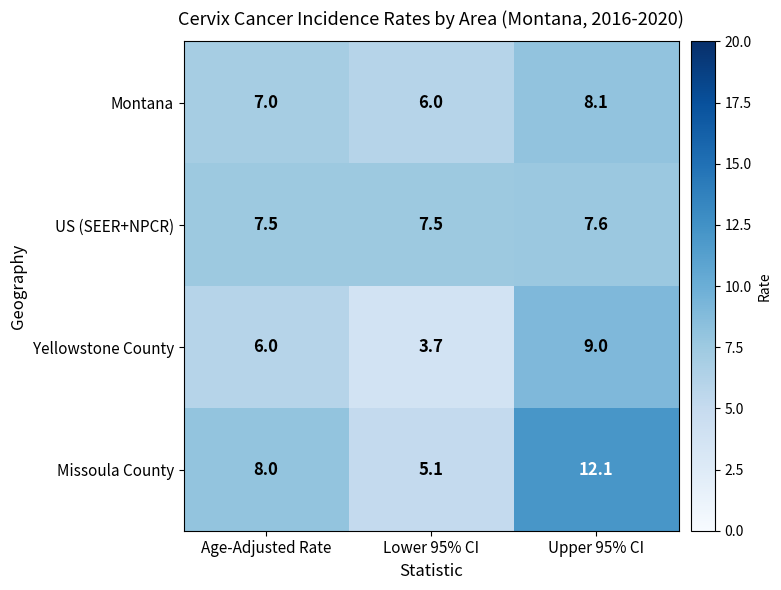

List the series in order of their peak value, lowest first.

US (SEER+NPCR), Montana, Yellowstone County, Missoula County